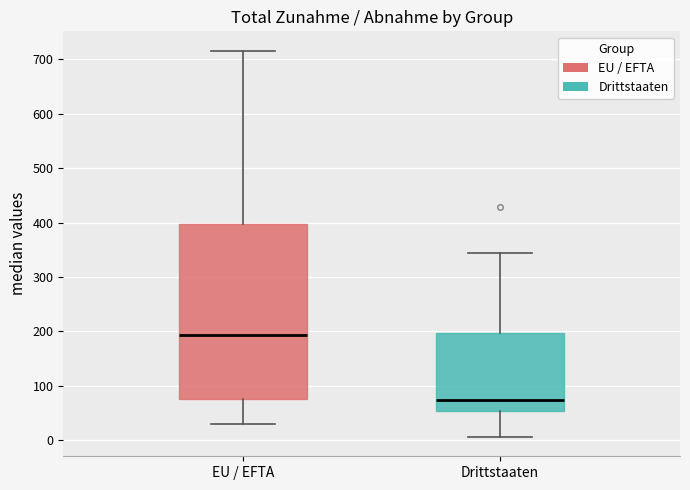

Reading left to right, read every box against the y-axis: the position of its median line, the range the box covers, and the ends of its whiskers. The values are not printed on the chart, so give them approximately, as read against the axis.

EU / EFTA: median 190, box 80 to 400, whiskers 30 to 720
Drittstaaten: median 70, box 50 to 200, whiskers 10 to 350